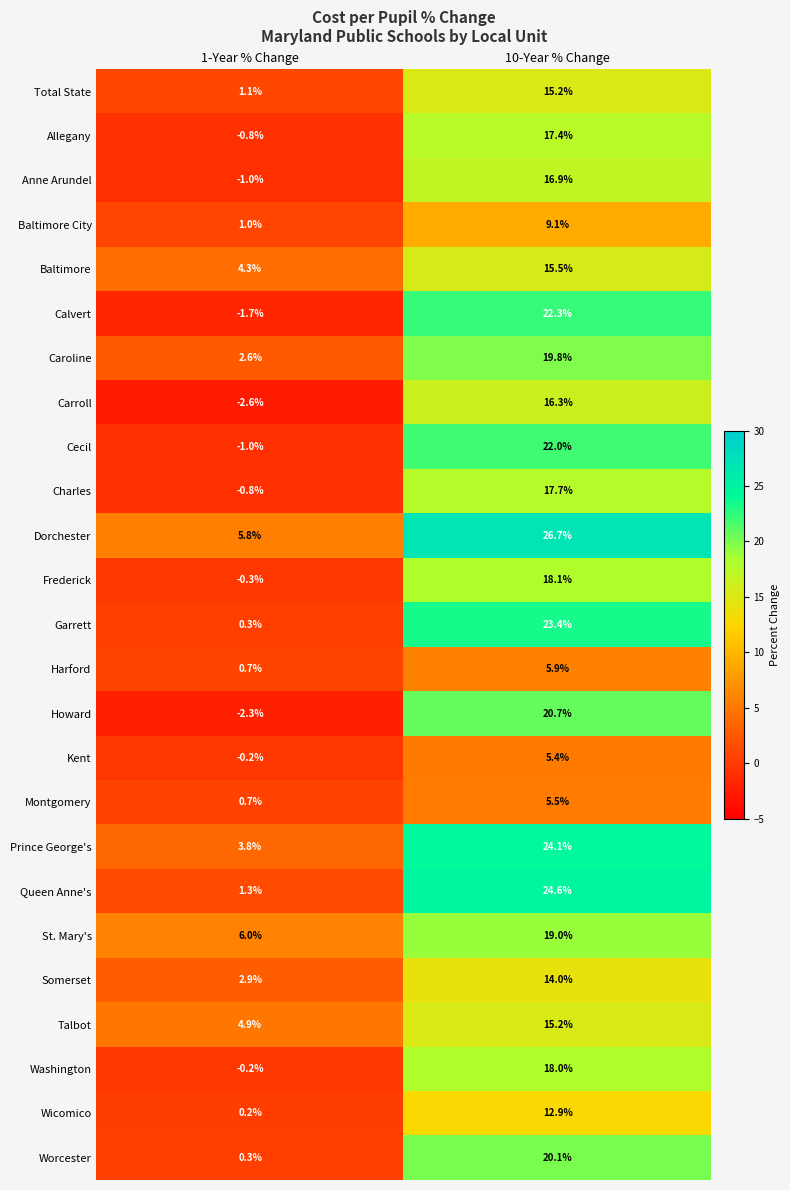

Where is St. Mary's nearest to the value 12?

1-Year % Change